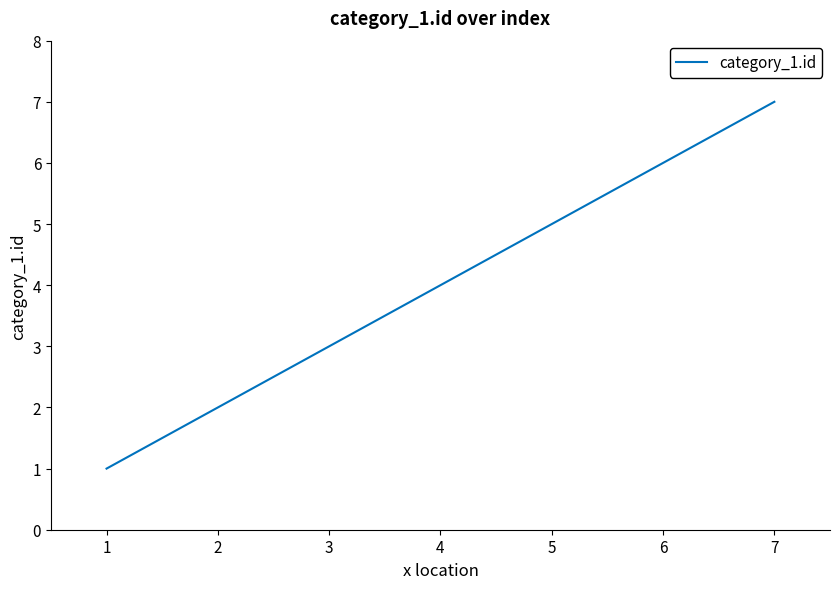

List the labels in order of value, largest first.

7, 6, 5, 4, 3, 2, 1